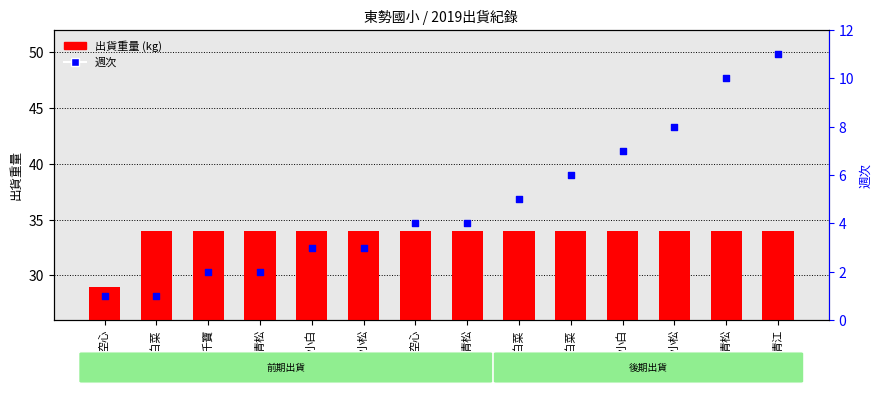

What is the total value across all series at 青江?

45